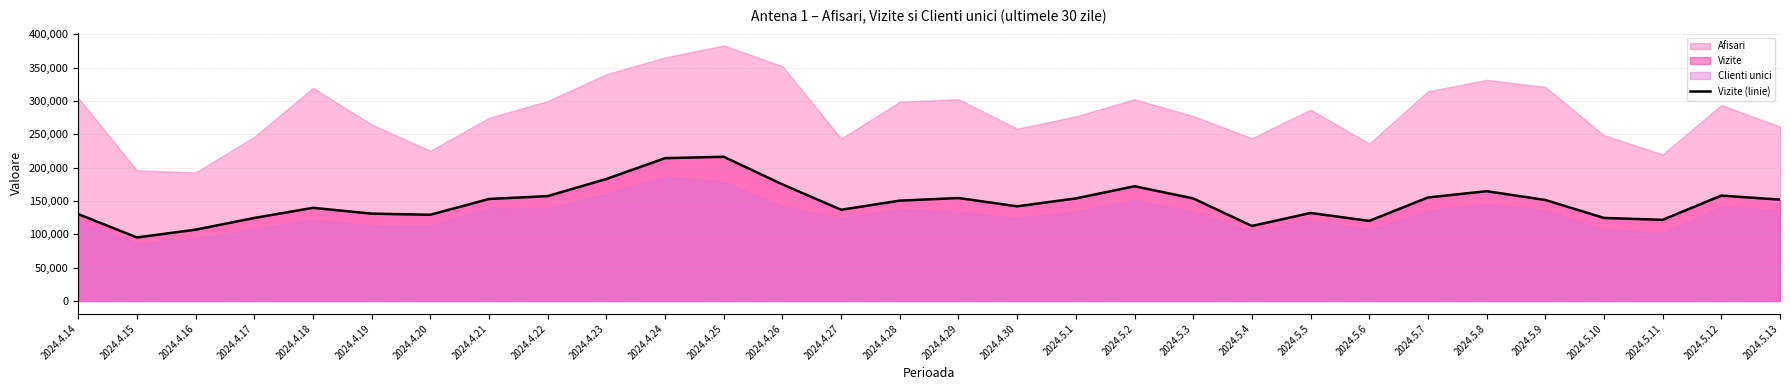

Reading left to right, transcribe all the data shown in this chart.

2024.4.14=130213	2024.4.15=95161	2024.4.16=106888	2024.4.17=124426	2024.4.18=139603	2024.4.19=130897	2024.4.20=129226	2024.4.21=152913	2024.4.22=157187	2024.4.23=182890	2024.4.24=214091	2024.4.25=216145	2024.4.26=174725	2024.4.27=136746	2024.4.28=150412	2024.4.29=154330	2024.4.30=141882	2024.5.1=153727	2024.5.2=171977	2024.5.3=153713	2024.5.4=112439	2024.5.5=131918	2024.5.6=120051	2024.5.7=155141	2024.5.8=164580	2024.5.9=151394	2024.5.10=124436	2024.5.11=121622	2024.5.12=158005	2024.5.13=151900